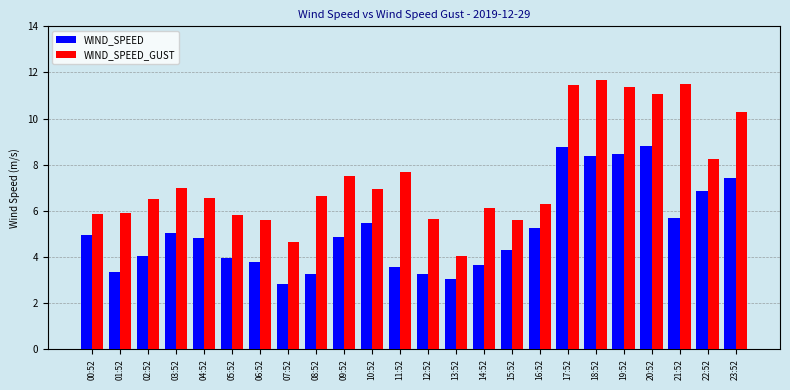

Is it true that WIND_SPEED_GUST equals 7.7 at 11:52?

True